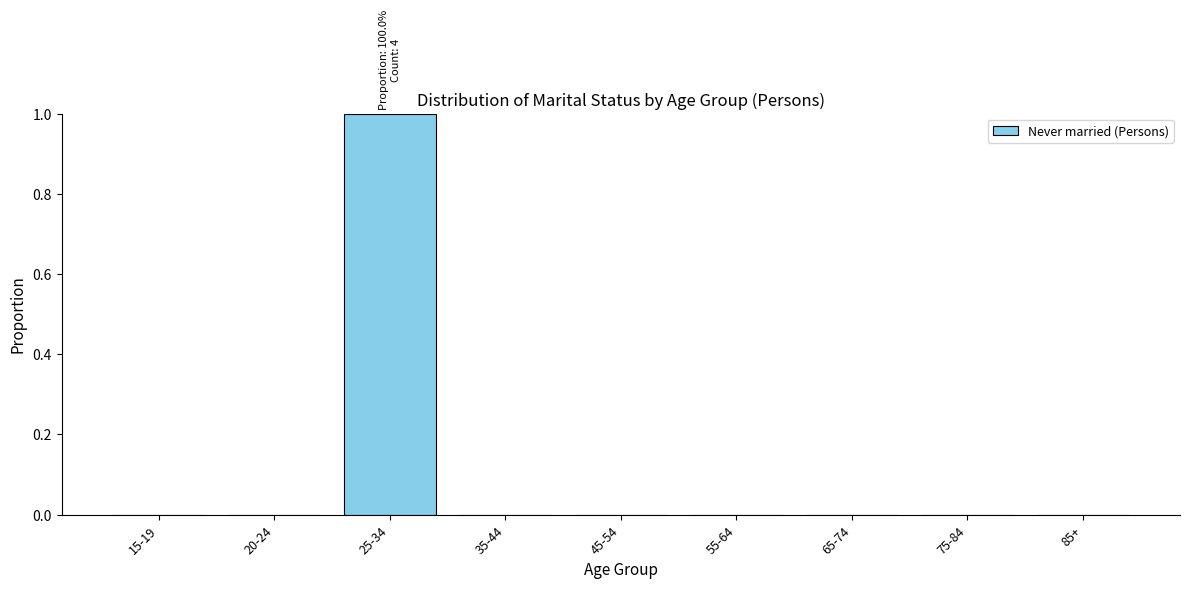

Reading right to left, what are all the values shown in this chart?

85+=0	75-84=0	65-74=0	55-64=0	45-54=0	35-44=0	25-34=1	20-24=0	15-19=0